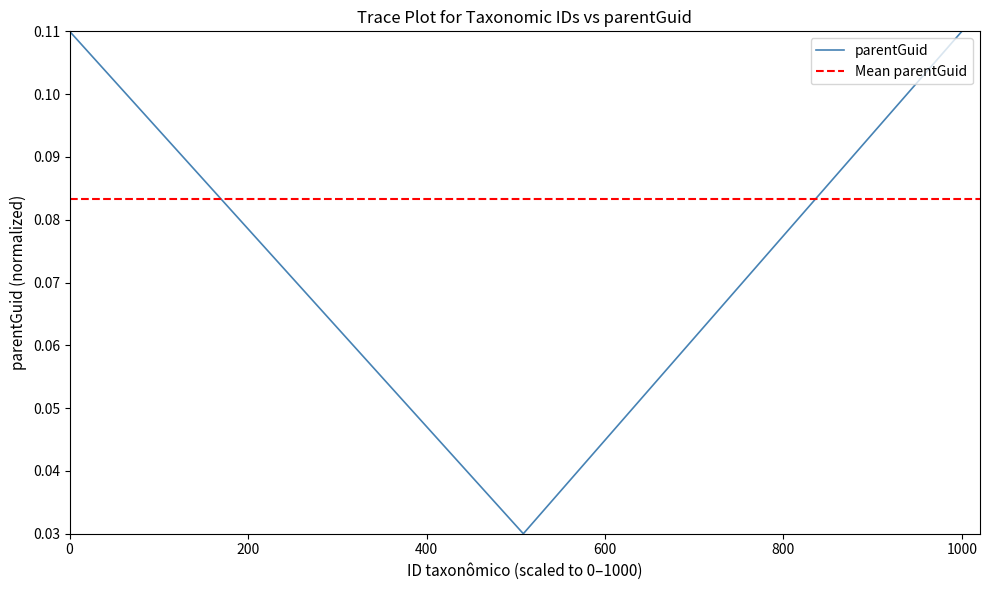

Does the chart have visible grid lines?

No